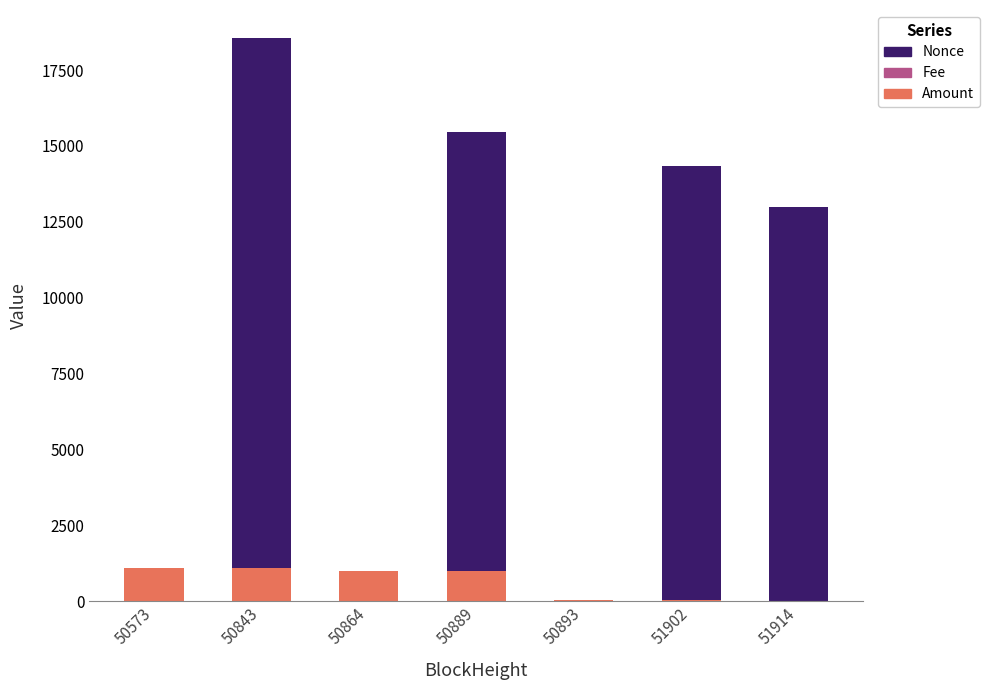

What is the sum of all Amount values?

4217.4